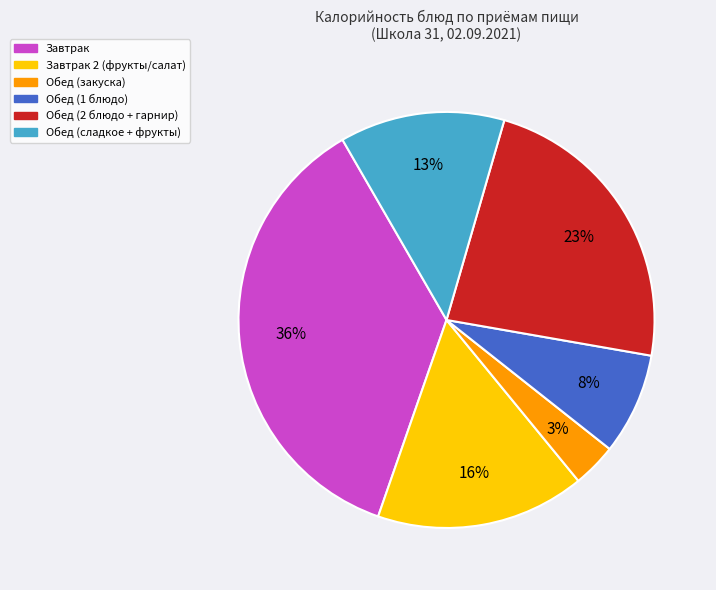

How many slices are in this pie chart?

6